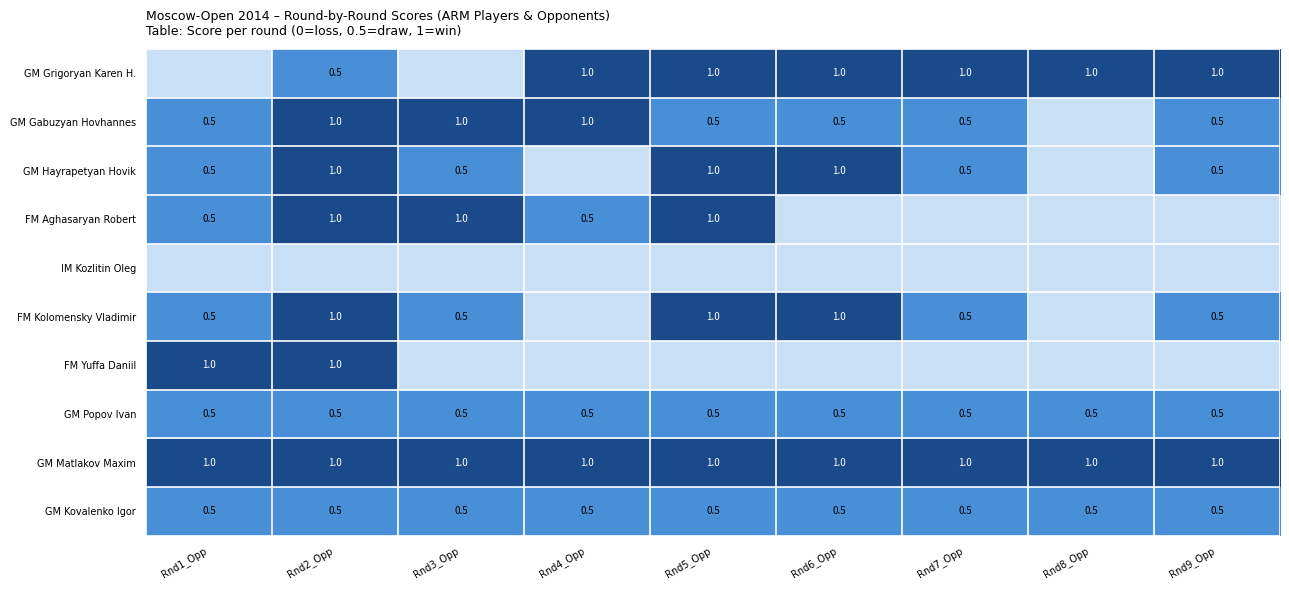

The value of FM Yuffa Daniil at Rnd2_Opp is 1.0. True or false?

True